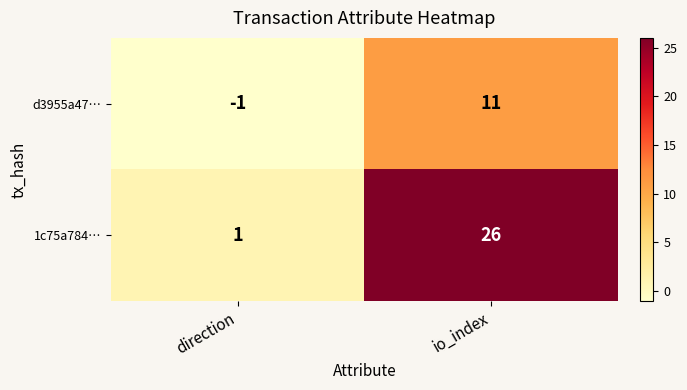

Reading right to left, list all the values displayed in this chart.

d3955a47…: io_index=11	direction=-1
1c75a784…: io_index=26	direction=1